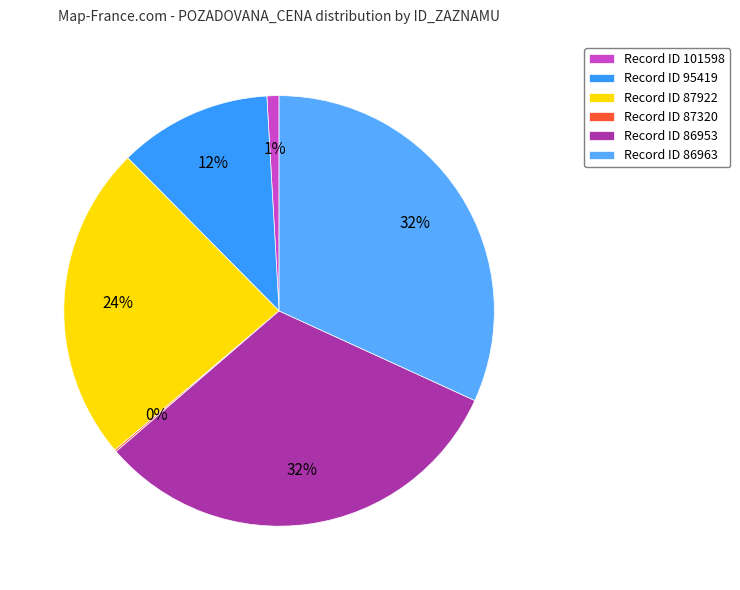

Which slice is the largest?

86953